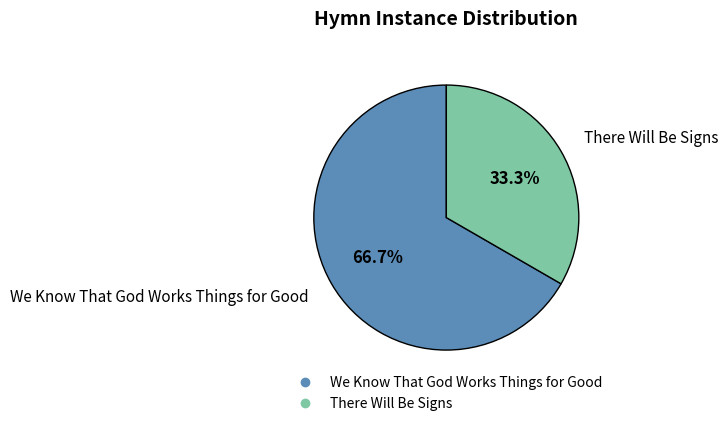

To the nearest percent, what portion does There Will Be Signs represent?

33%